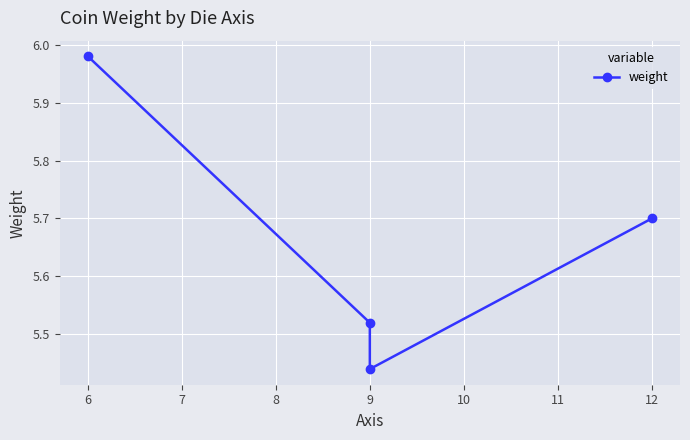

What is the change in value from 6 to 9?

-0.5